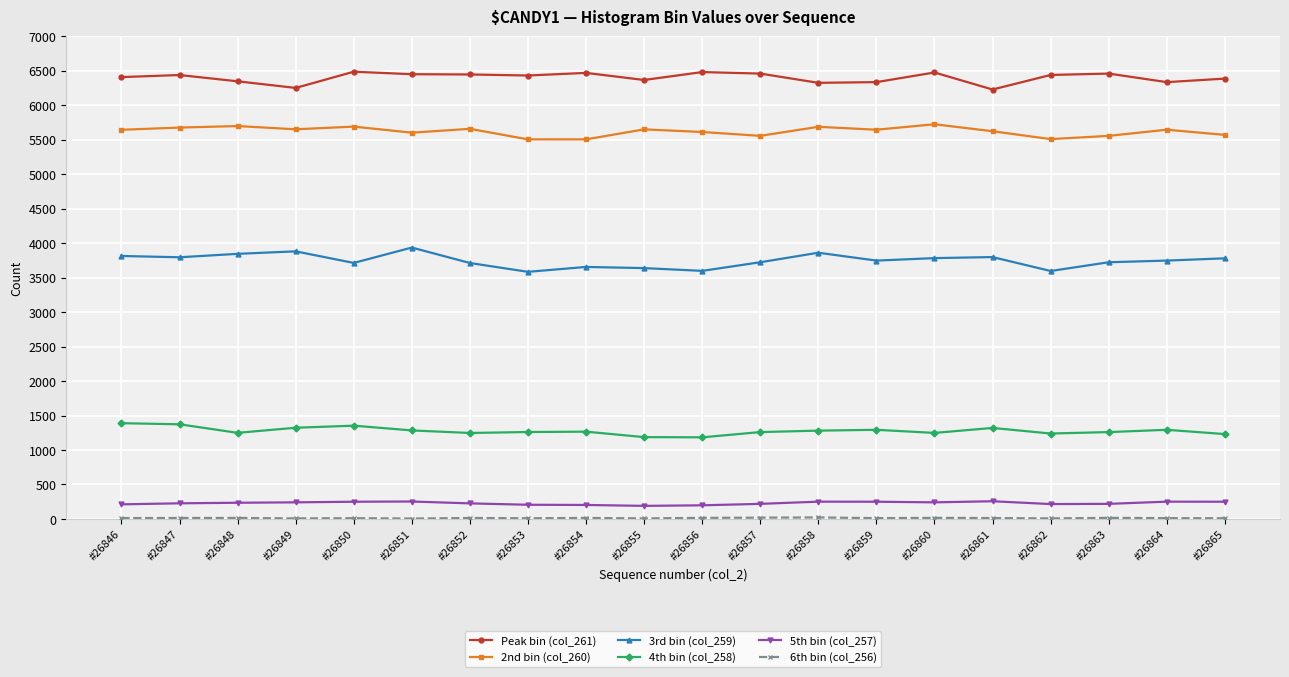

Is the value of 2nd bin (col_260) at #26864 greater than the value of Peak bin (col_261) at #26850?

No